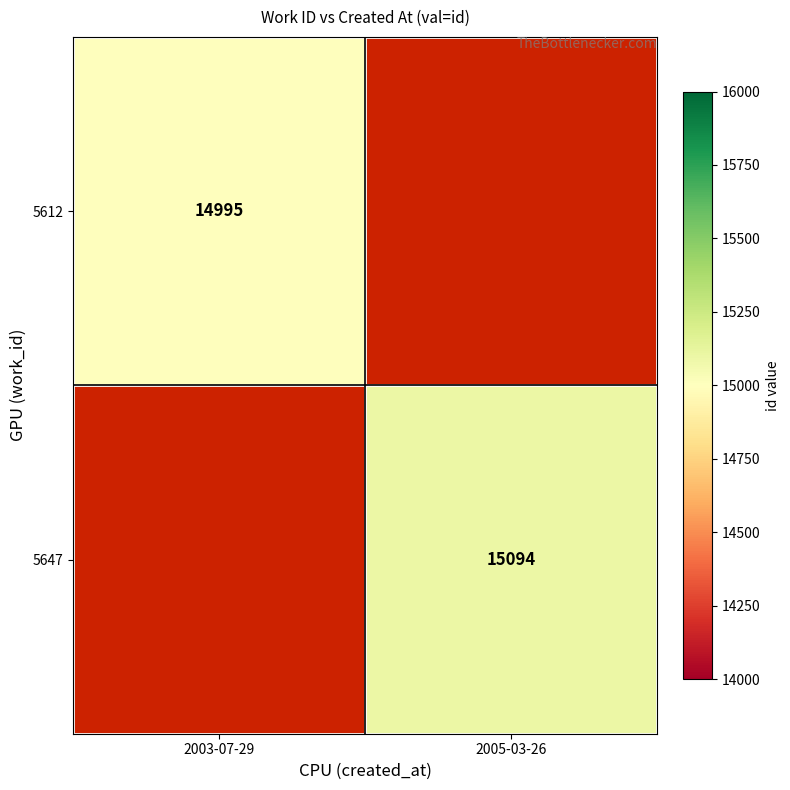

The value of 5647 at 2005-03-26 is 22957. True or false?

False